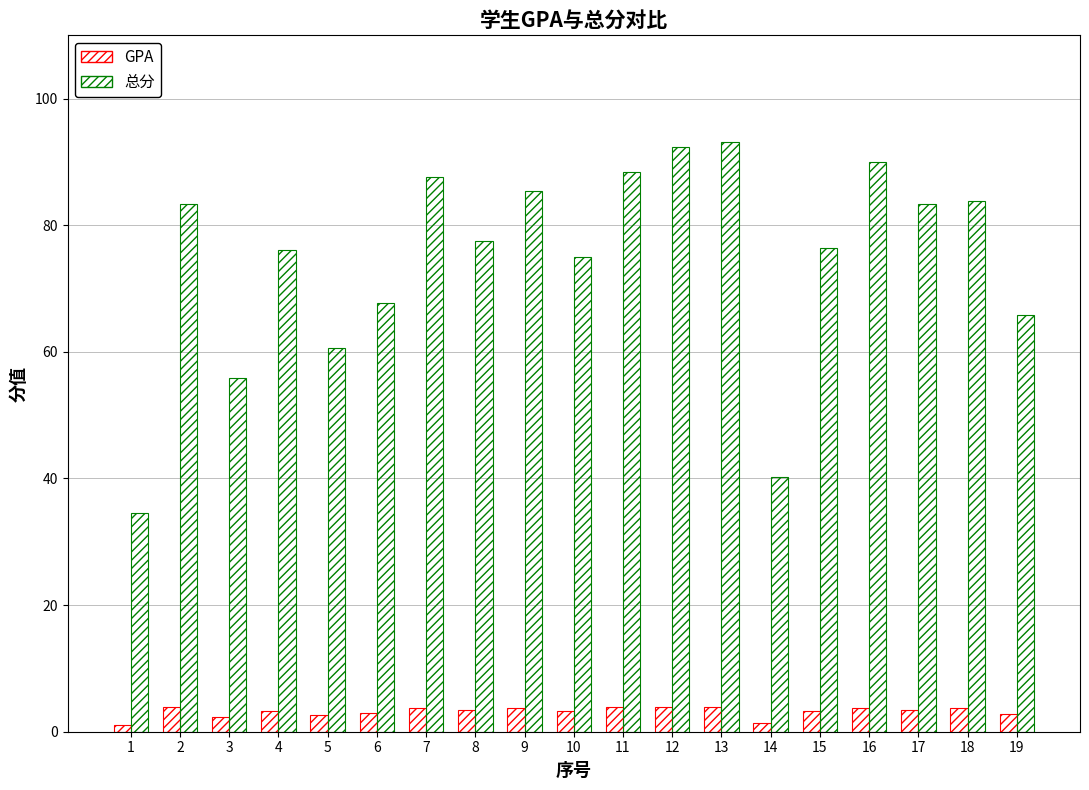

What is the sum of all 总分 values?

1417.1